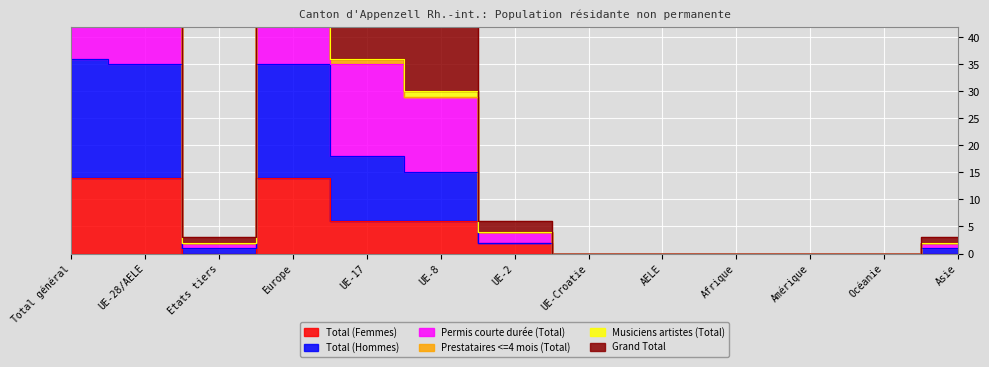

What is the label of the 3rd point from the right?

Amérique